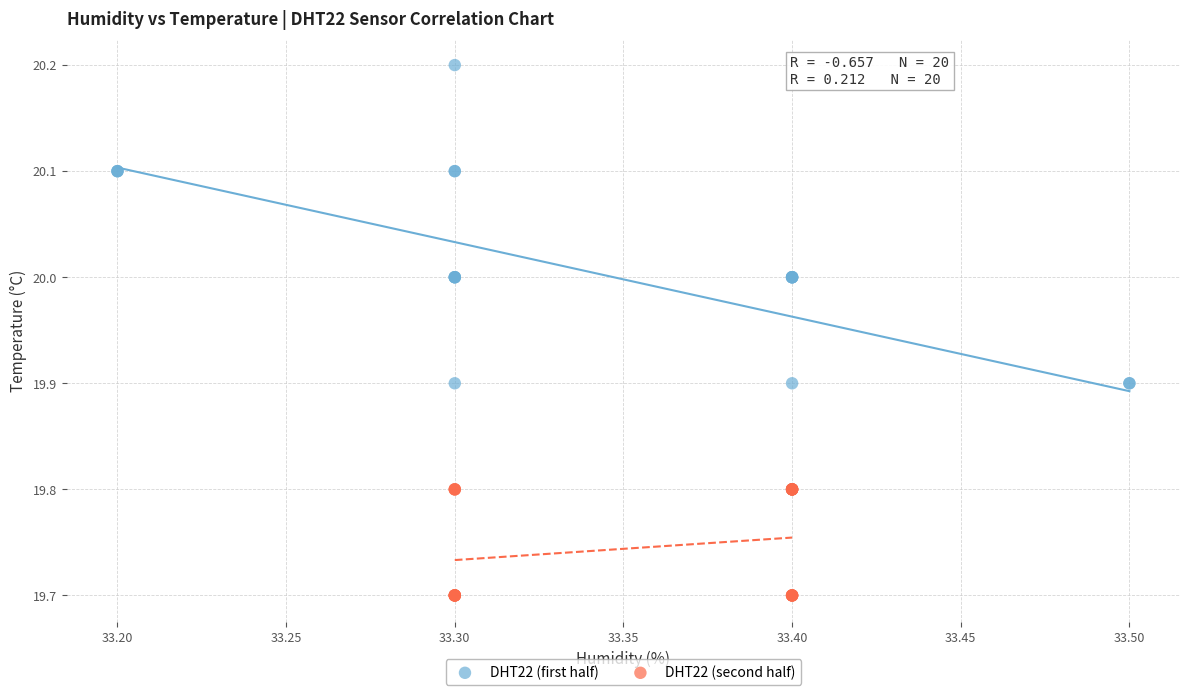

Which series has the largest Y range (max minus min)?

DHT22 (first half)